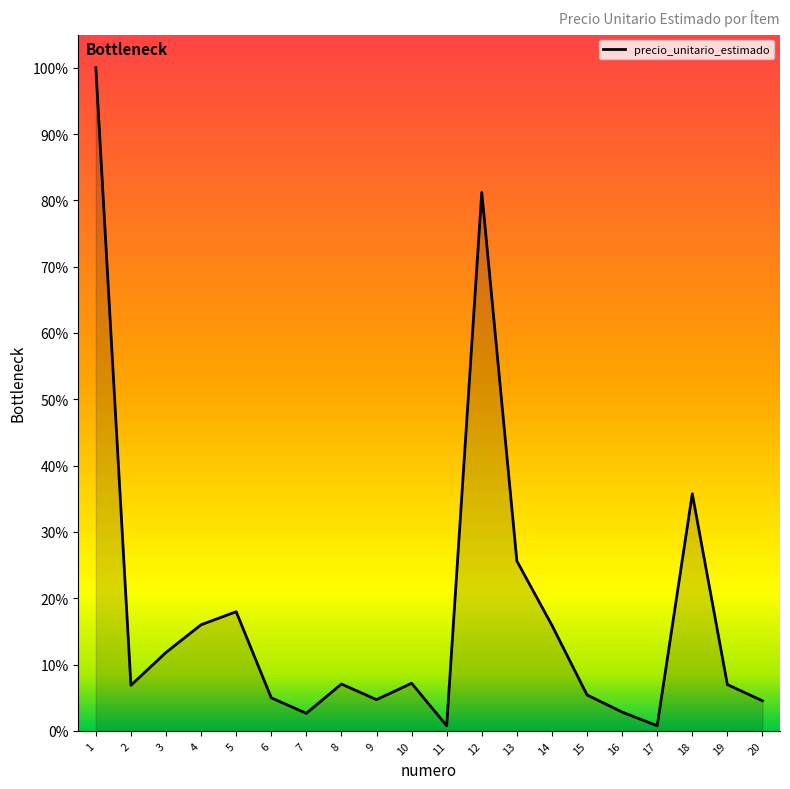

Does the chart display data point markers on the line(s)?

No